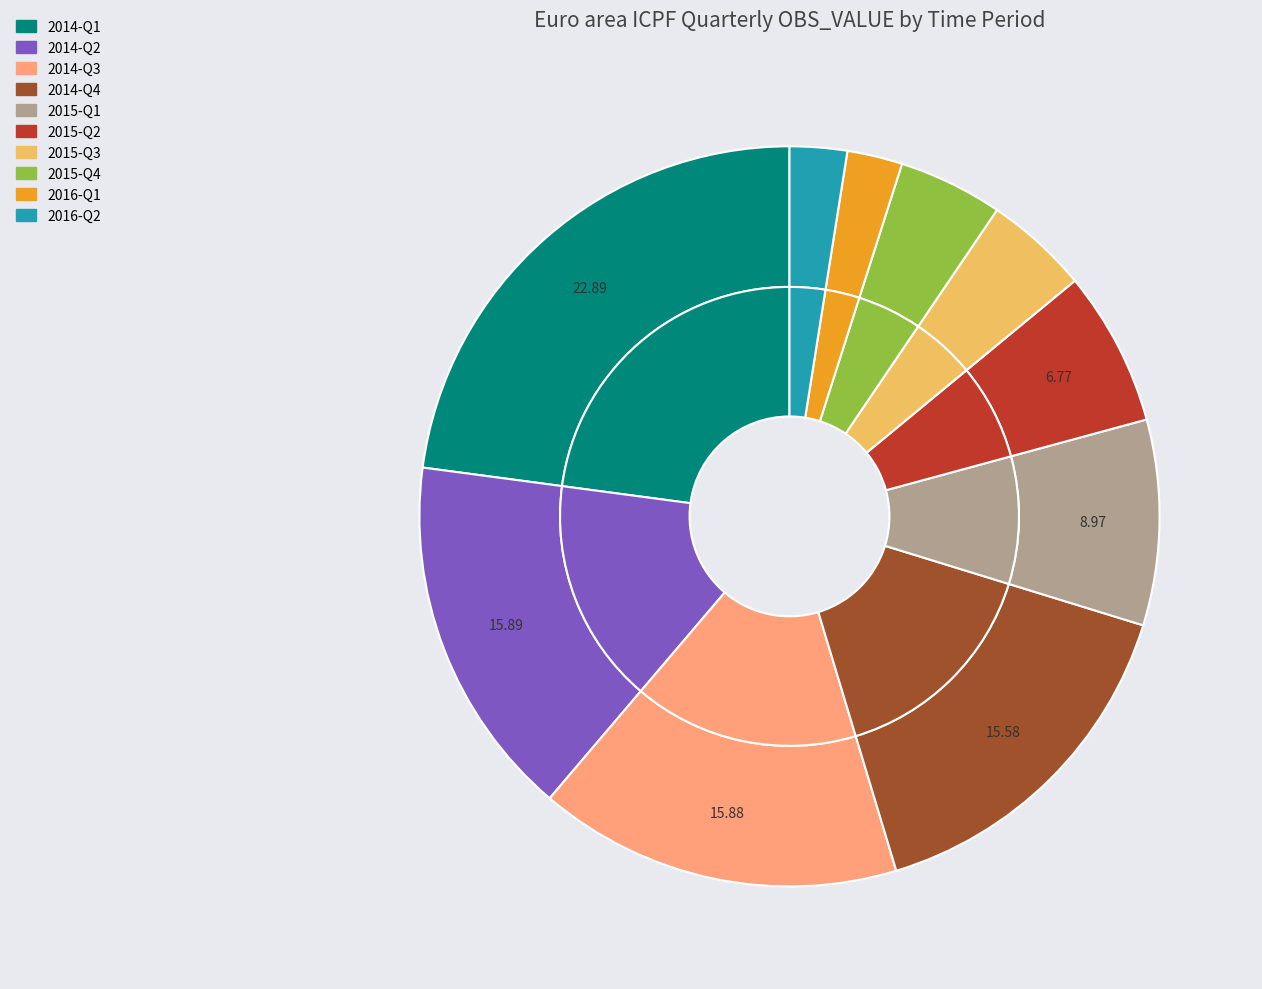

To the nearest percent, what portion does 2015-Q3 represent?

5%